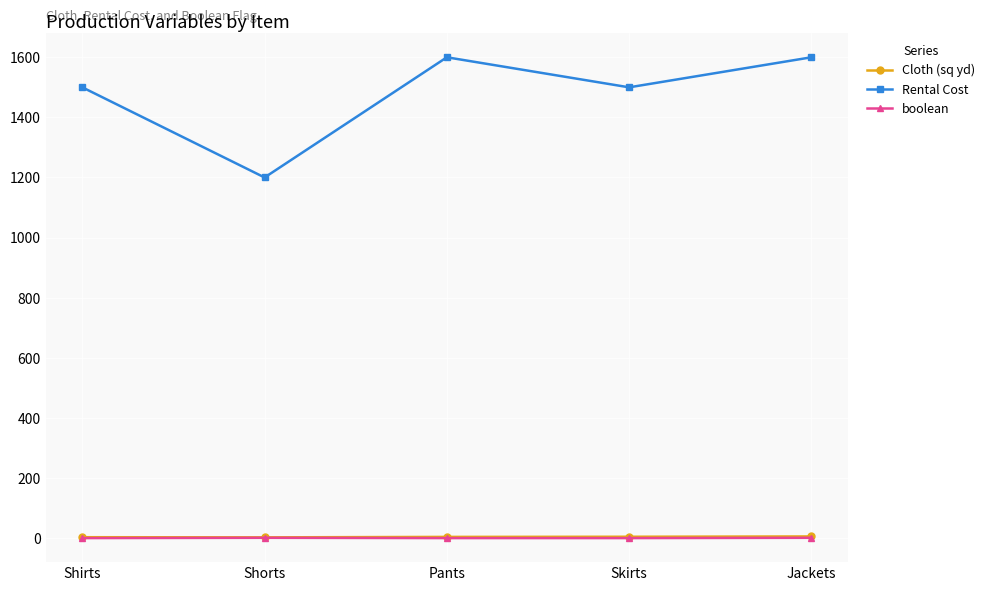

What is the greatest value displayed?

1600.0